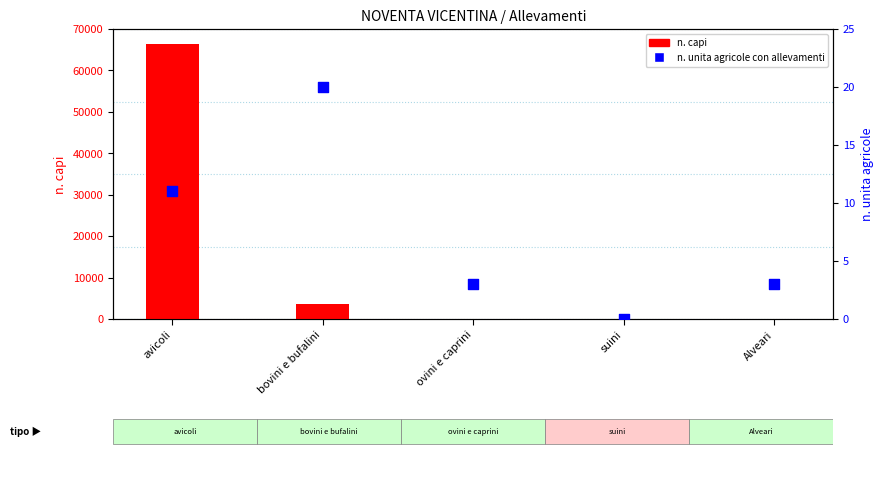

What is the total value across all series at avicoli?

66403